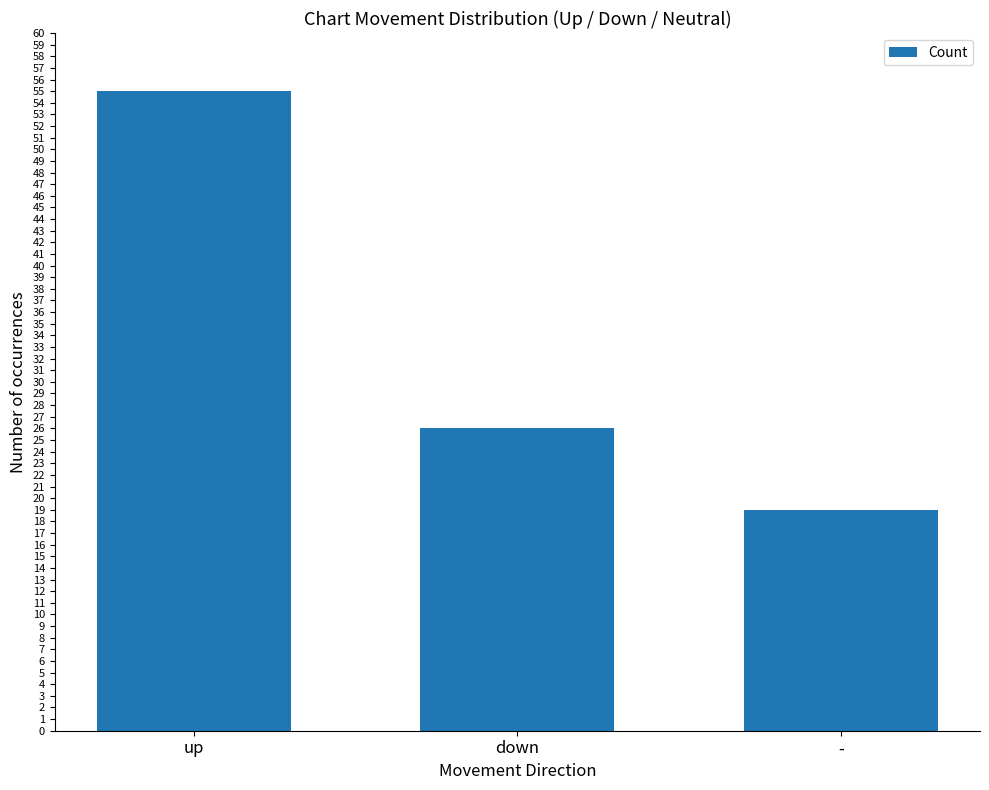

What is the greatest value displayed?

55